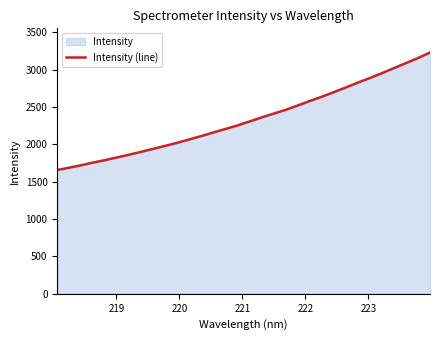

What is the minimum value shown in the chart?

1655.8